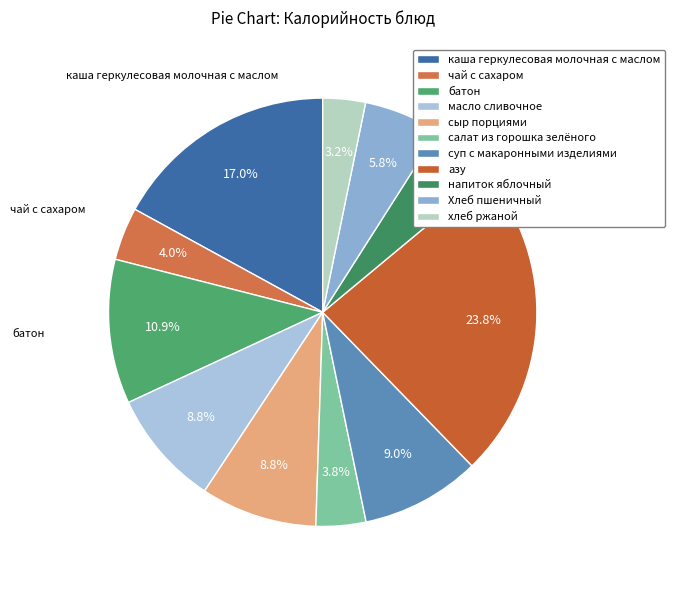

How many slices are in this pie chart?

11